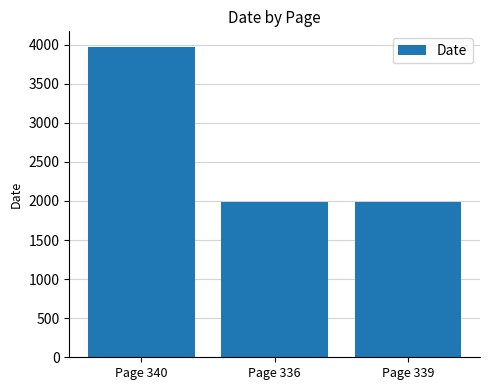

What is the value of the 3rd bar from the left?

1985